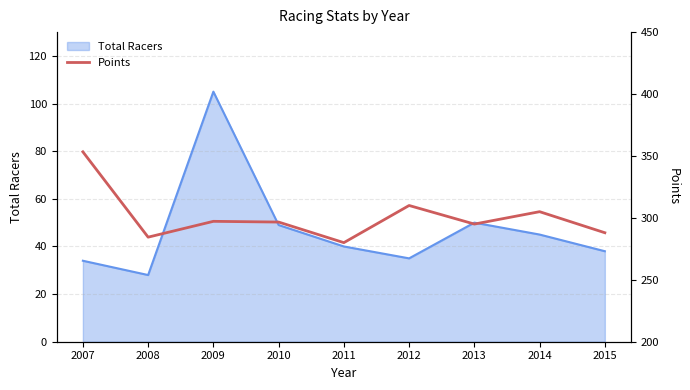

Does the chart display data point markers on the line(s)?

No